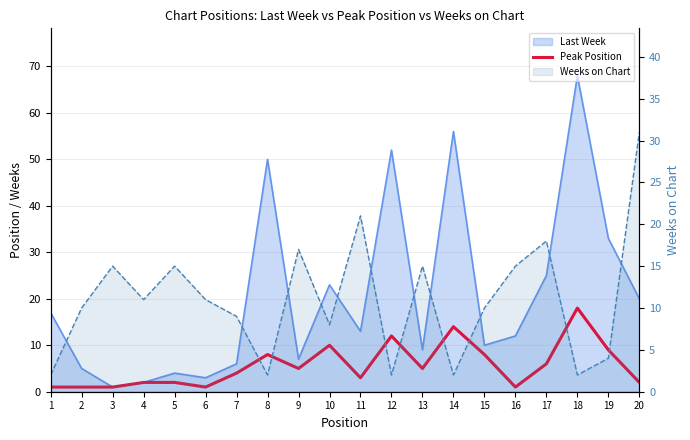

Which label corresponds to the largest value in the chart?

18